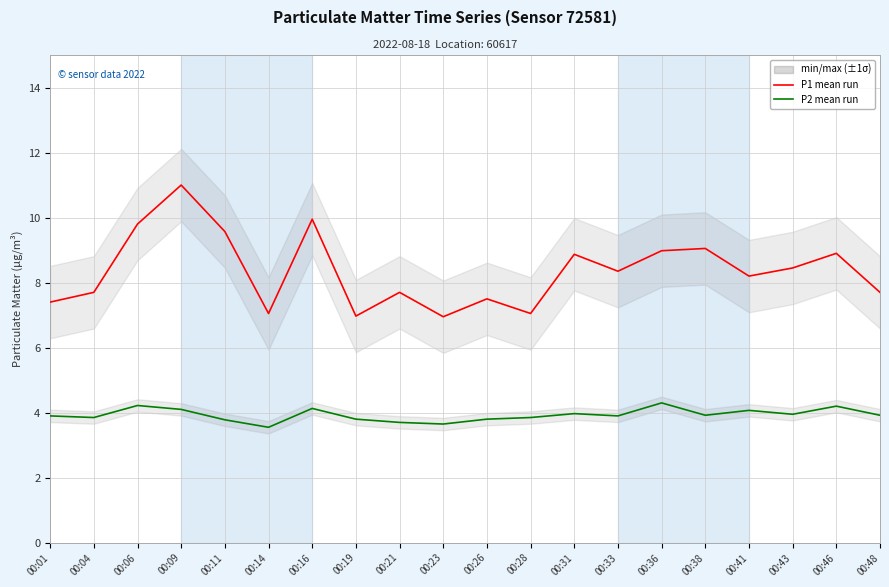

What is the greatest value displayed?

11.0